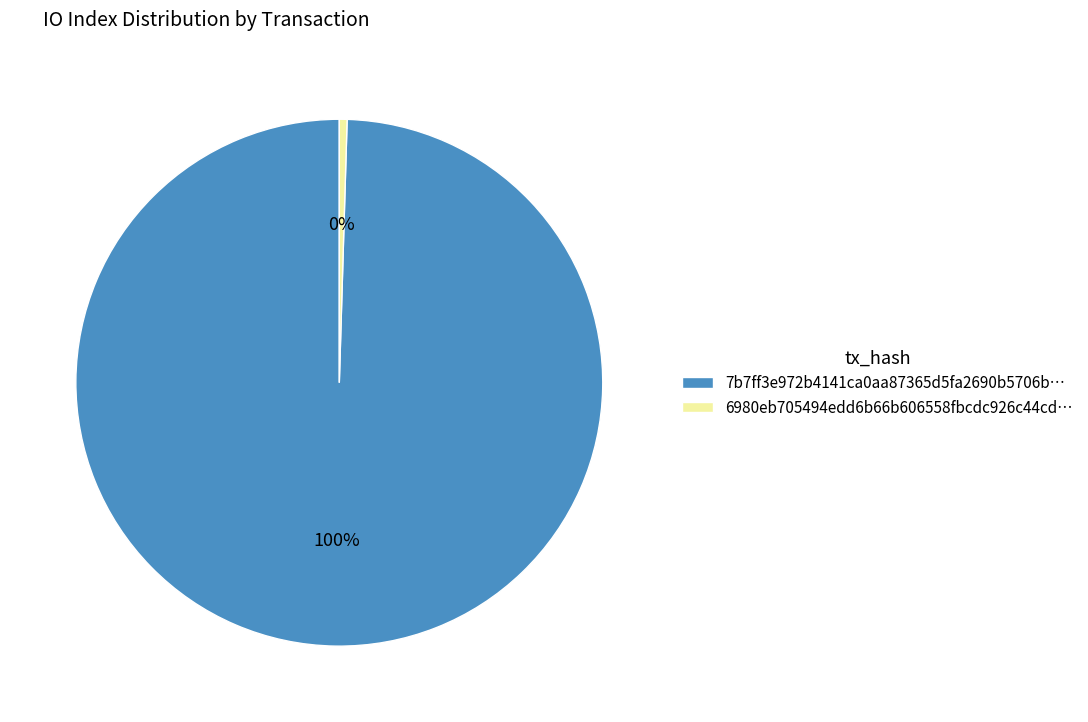

To the nearest percent, what is the combined percentage of 6980eb705494edd6b66b606558fbcdc926c44cd… and 7b7ff3e972b4141ca0aa87365d5fa2690b5706b…?

100%